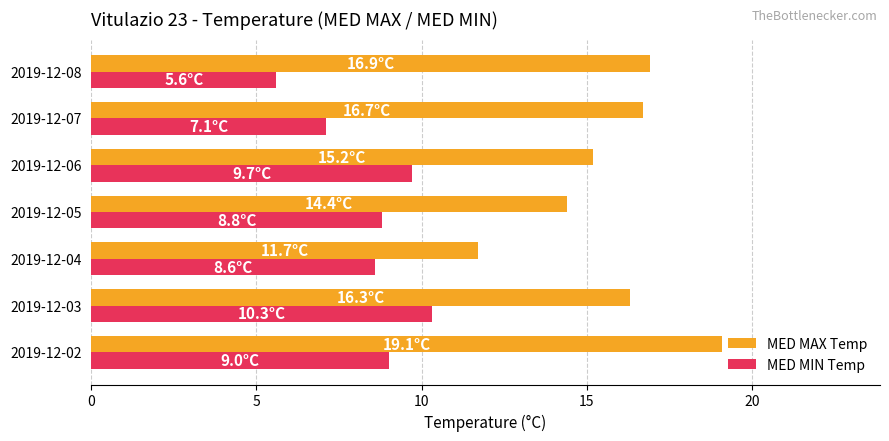

True or false: MED MAX Temp has a value of 29.3 at 2019-12-02.

False